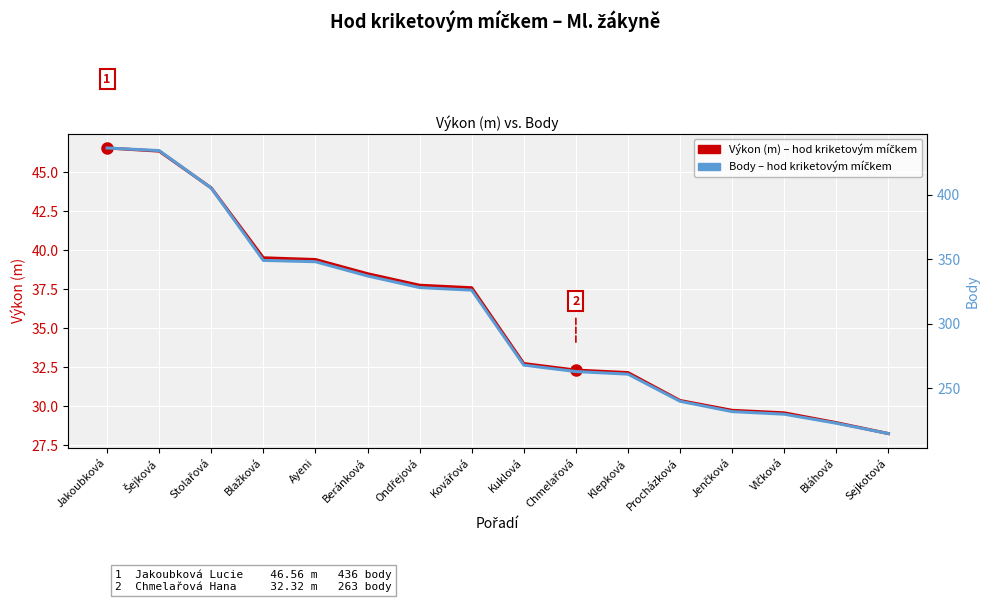

List the series in order of their overall mean, lowest first.

Výkon (m), Body